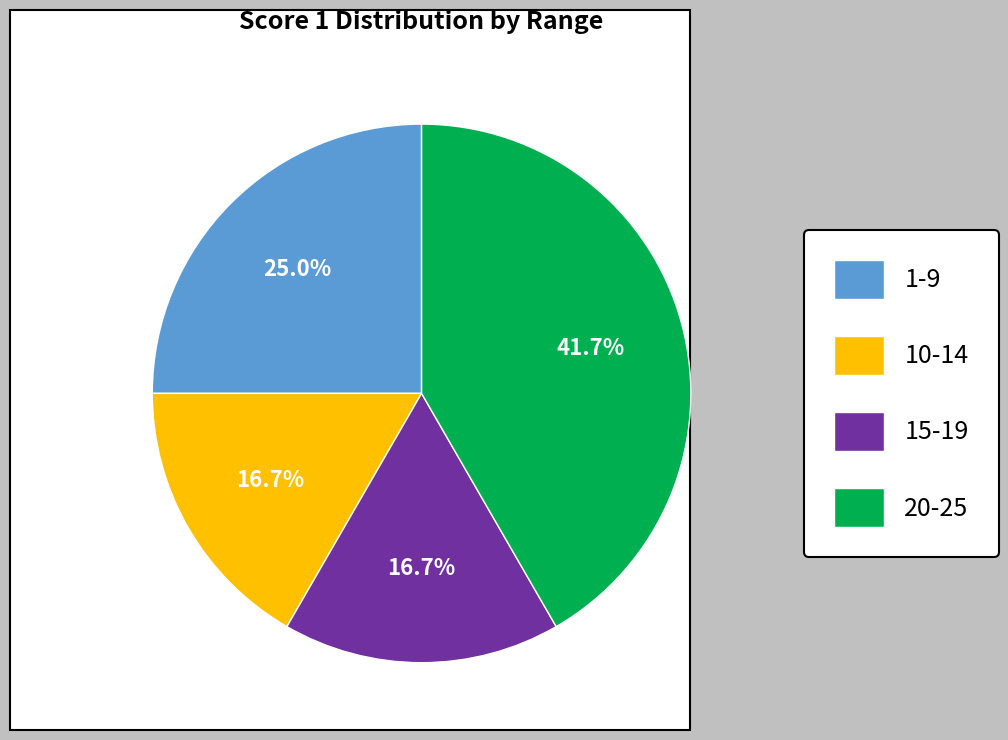

Which category has the biggest portion of the pie?

20-25